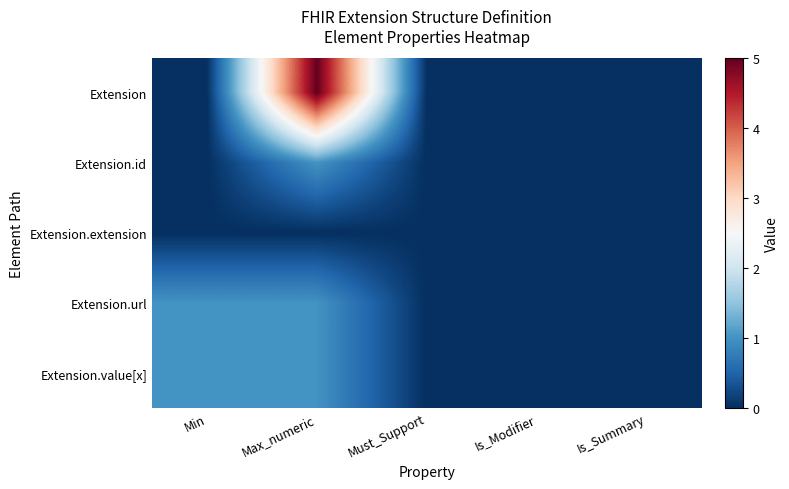

Which has a higher value, Max_numeric or Is_Summary?

Max_numeric